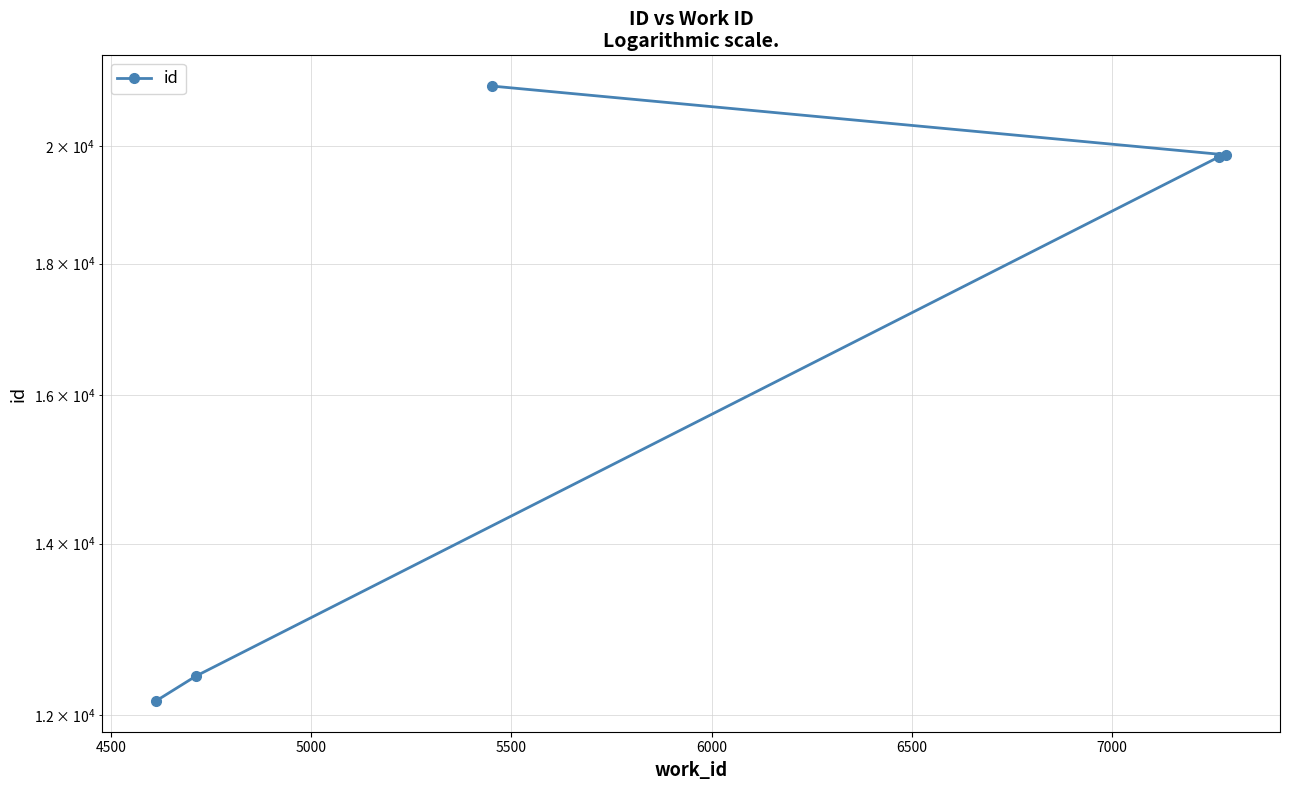

Count the number of values greater than 19812.

2